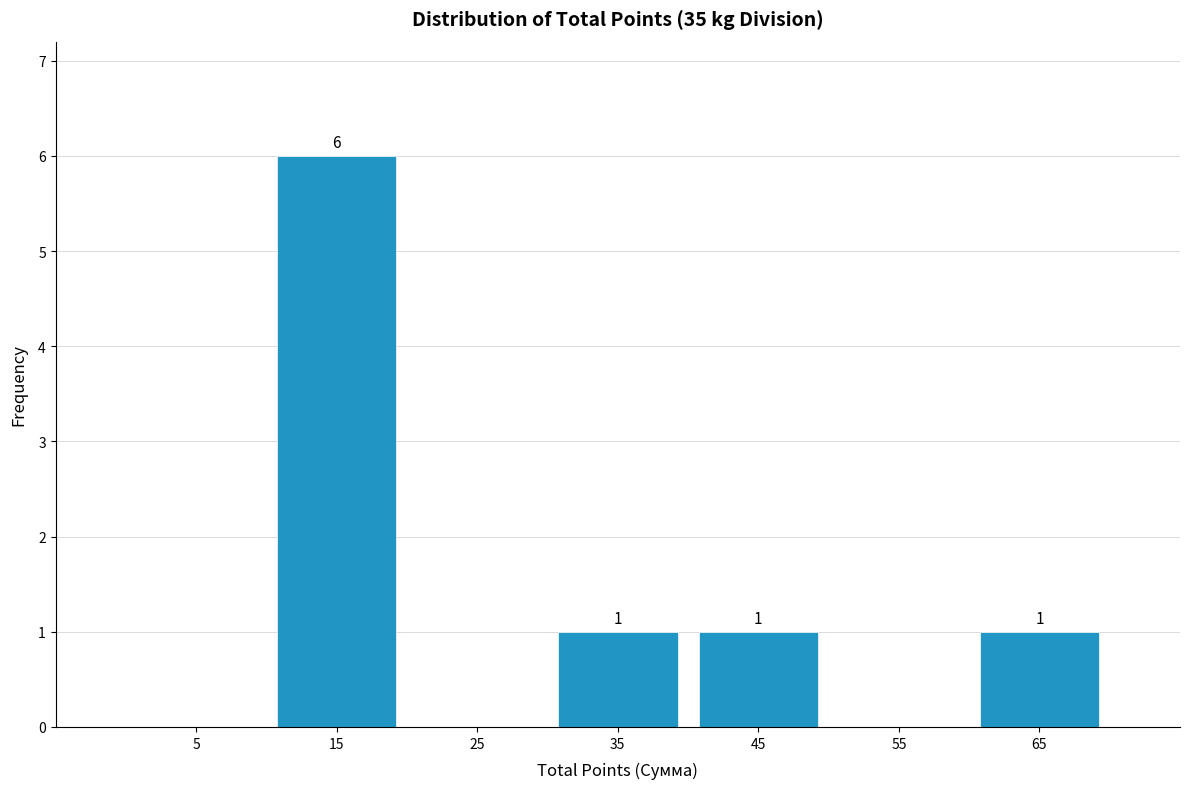

Over which range of the x-axis is the bar tallest?

10 to 20